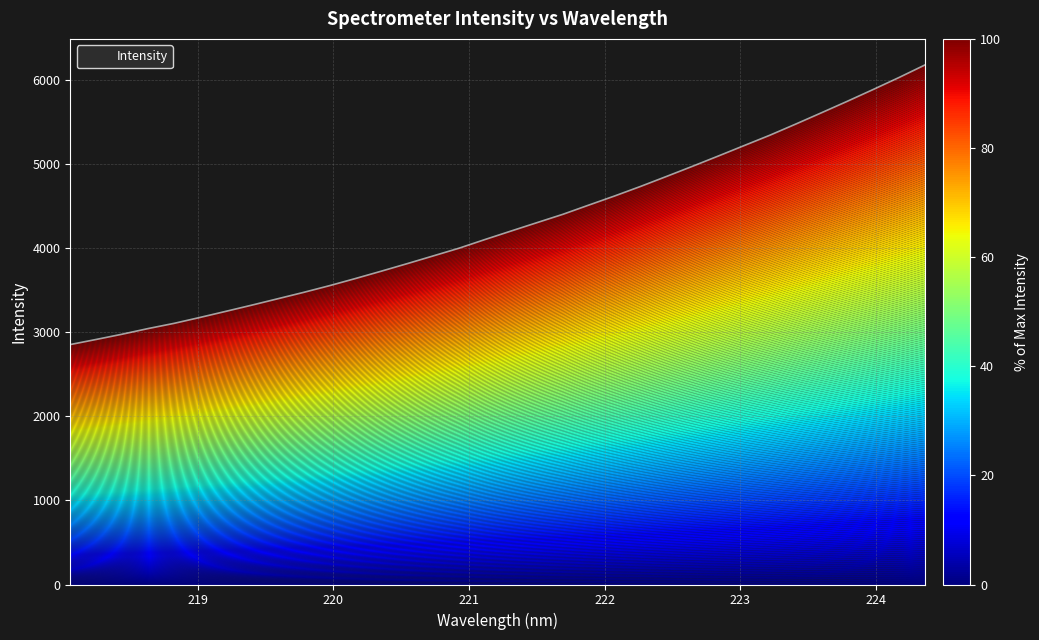

What is the ratio of the value at 223.9802 to the value at 223.5987?

1.0